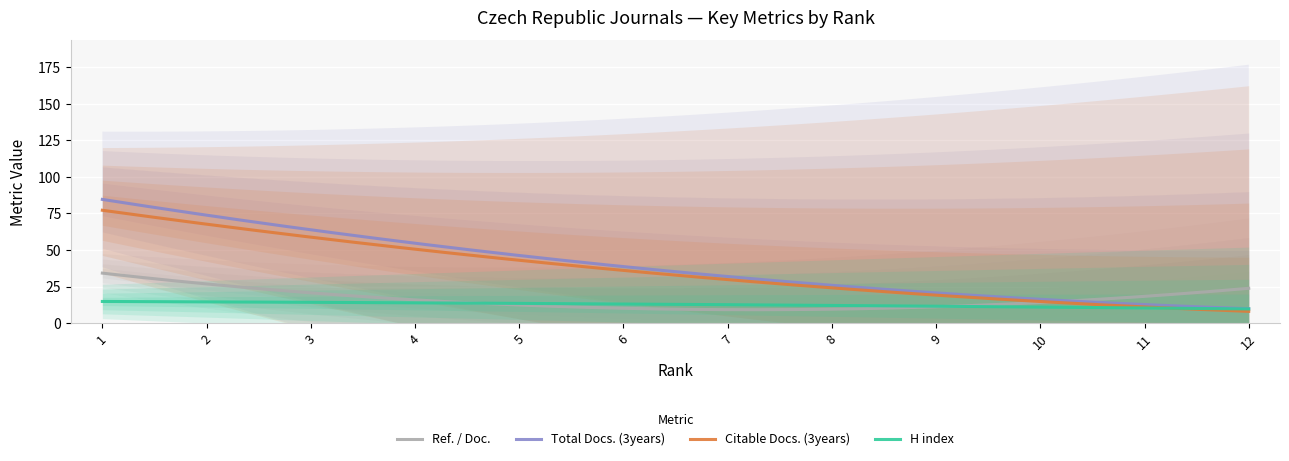

Rank the series by their maximum value, from lowest to highest.

H index, Ref. / Doc., Citable Docs. (3years), Total Docs. (3years)